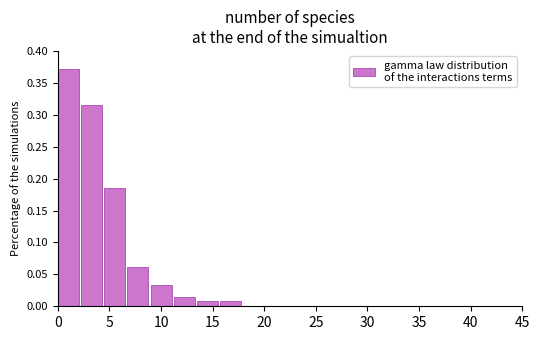

Reading left to right, transcribe this chart: for each bar, give the range it covers on the x-axis and its height. Neither the bar edges nor the heights are printed on the chart, so give them approximately, as read against the axes.

0.00 to 2.25: 0.370
2.25 to 4.50: 0.315
4.50 to 6.75: 0.185
6.75 to 9.00: 0.060
9.00 to 11.25: 0.035
11.25 to 13.50: 0.015
13.50 to 15.75: 0.010
15.75 to 18.00: 0.010
18.00 to 20.25: 0
20.25 to 22.50: 0
22.50 to 24.75: 0
24.75 to 27.00: 0
27.00 to 29.25: 0
29.25 to 31.50: 0
31.50 to 33.75: 0
33.75 to 36.00: 0
36.00 to 38.25: 0
38.25 to 40.50: 0
40.50 to 42.75: 0
42.75 to 45.00: 0